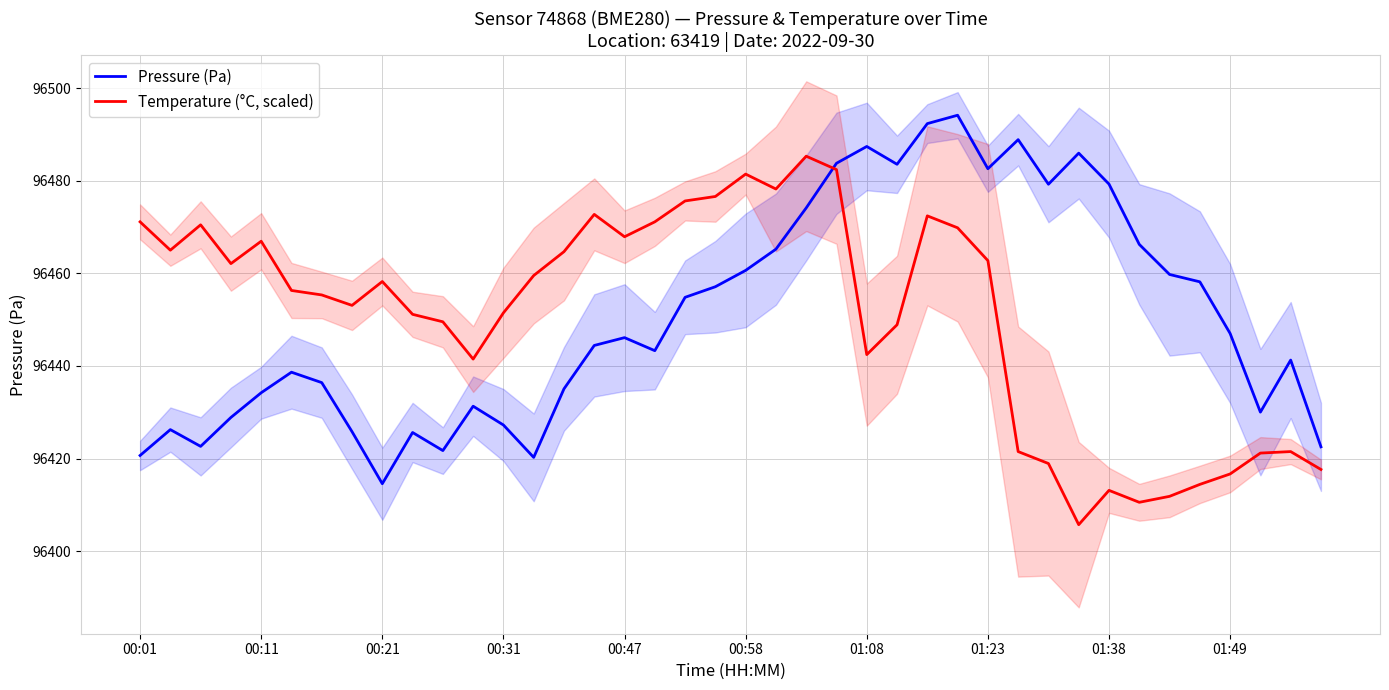

What is the sum of the Pressure (Pa) values at 19 and 34?

192916.9